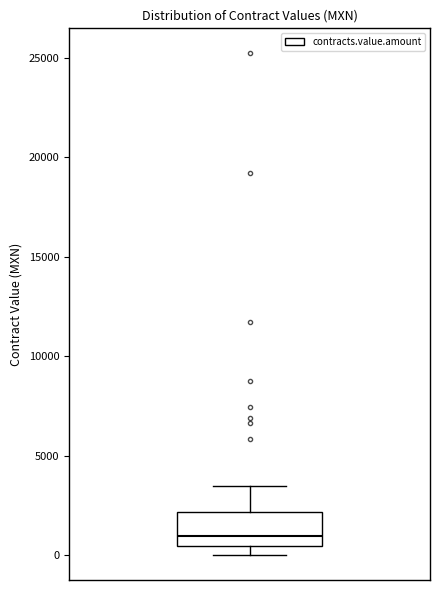

Where does the upper whisker of the box end on the y-axis? The values are not printed on the chart, so give them approximately, as read against the axis.

3500